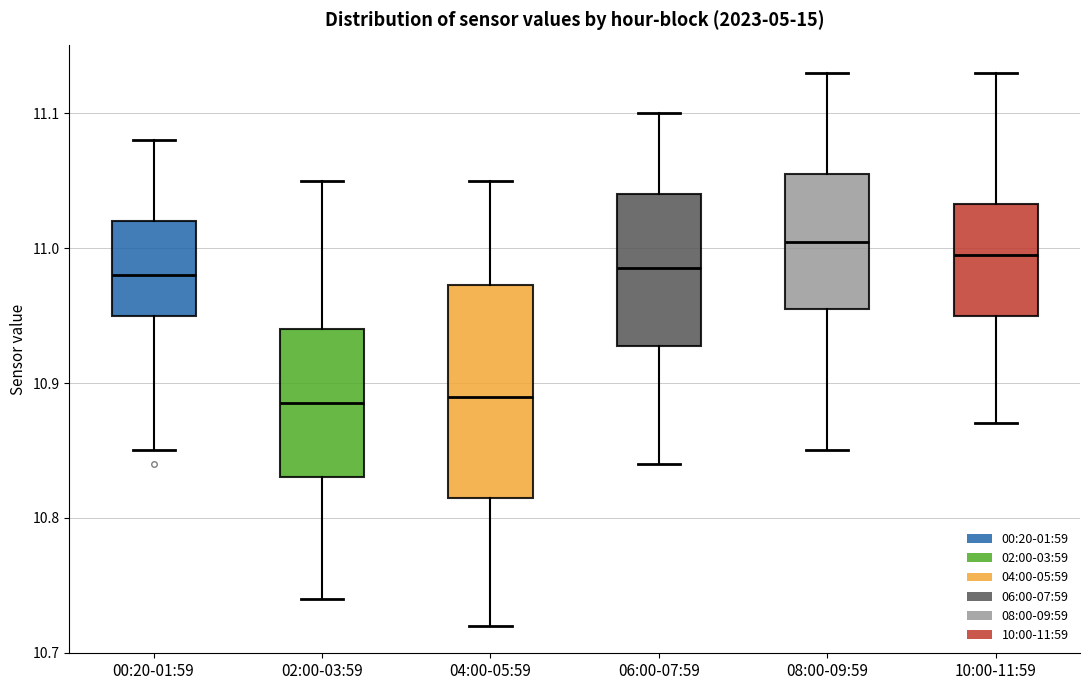

Reading left to right, read every box against the y-axis: the position of its median line, the range the box covers, and the ends of its whiskers. The values are not printed on the chart, so give them approximately, as read against the axis.

00:20-01:59: median 10.98, box 10.95 to 11.02, whiskers 10.85 to 11.08
02:00-03:59: median 10.89, box 10.83 to 10.94, whiskers 10.74 to 11.05
04:00-05:59: median 10.89, box 10.82 to 10.97, whiskers 10.72 to 11.05
06:00-07:59: median 10.99, box 10.93 to 11.04, whiskers 10.84 to 11.10
08:00-09:59: median 11.01, box 10.96 to 11.06, whiskers 10.85 to 11.13
10:00-11:59: median 11.00, box 10.95 to 11.03, whiskers 10.87 to 11.13